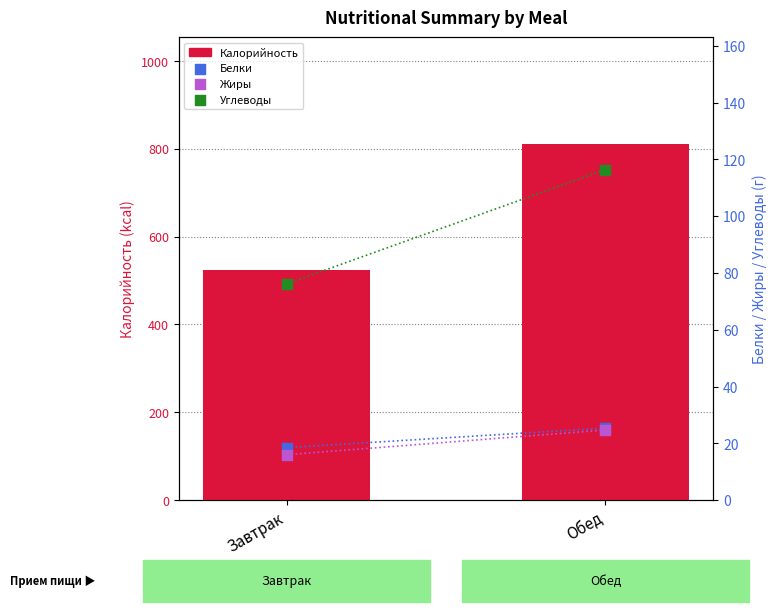

What are all the series names shown in the legend?

Калорийность, Белки, Жиры, Углеводы